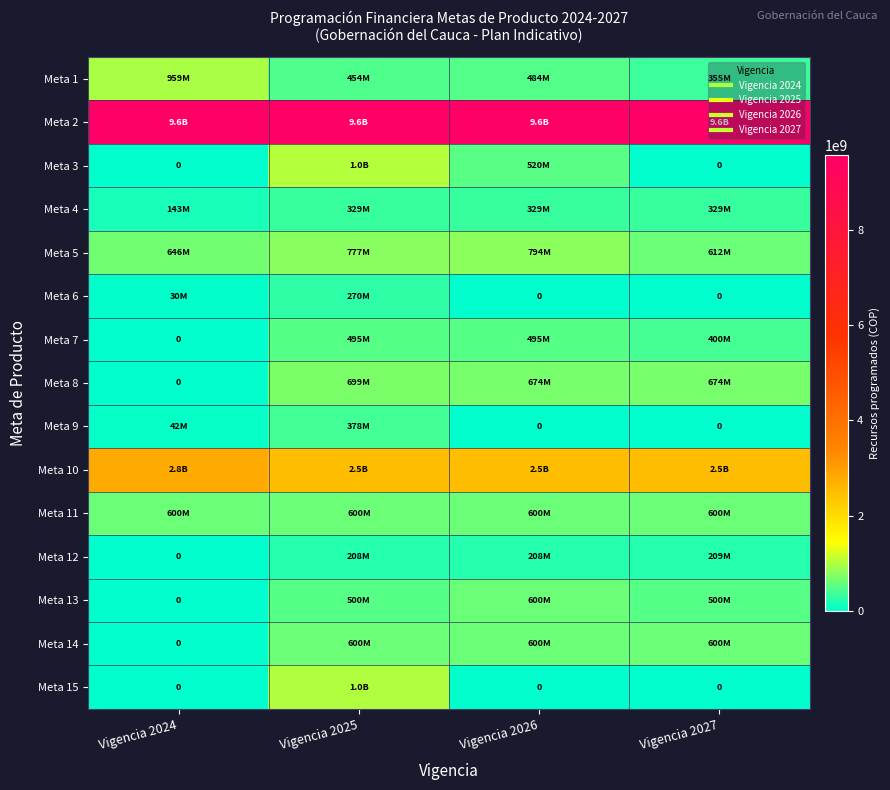

What is the lowest value of the Meta 4 series?

142949400.0